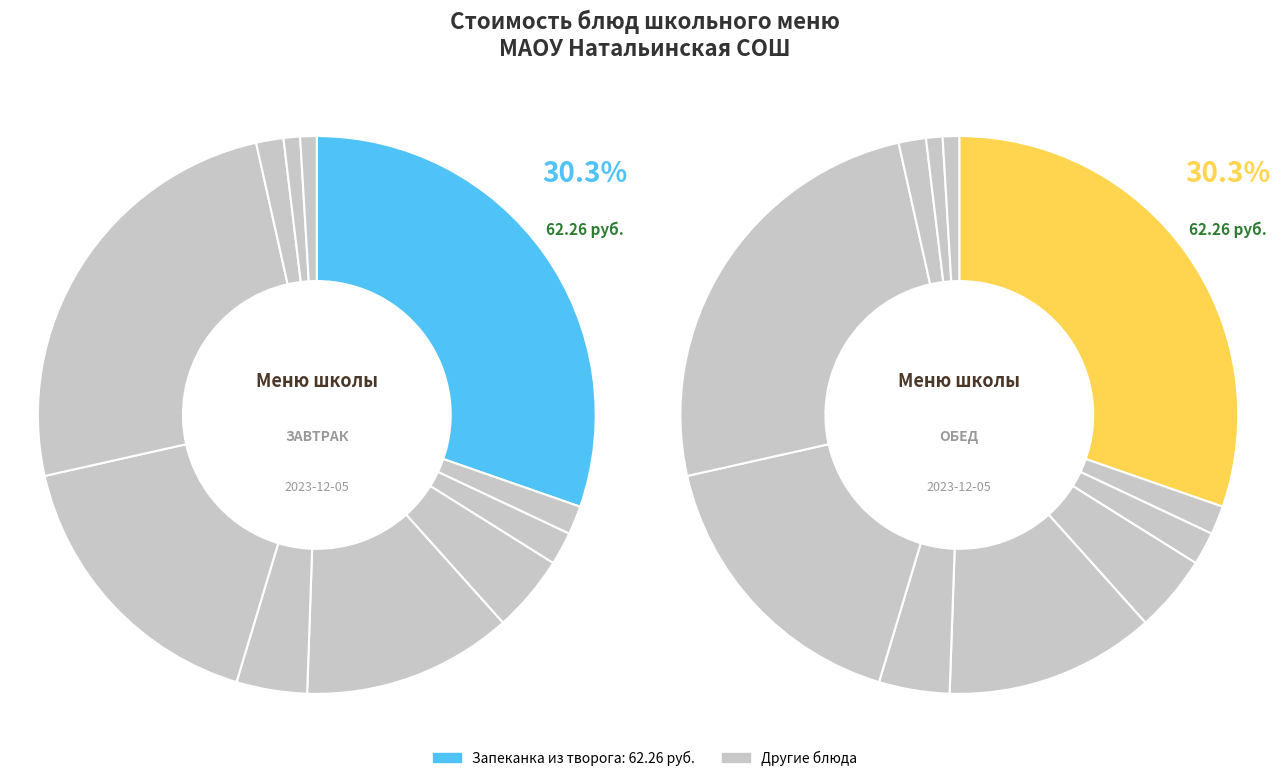

To the nearest percent, what percentage of the pie is Суп с рыбными консервами?

17%